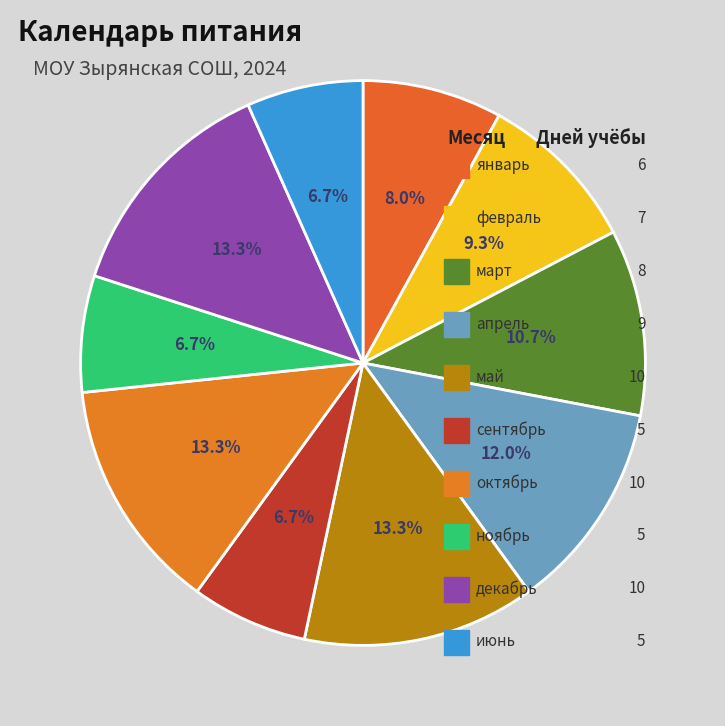

What percentage is the октябрь slice, to the nearest percent?

13%